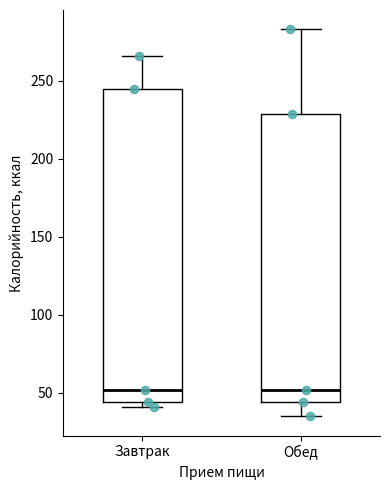

Where is the lower edge of the box for Обед on the y-axis? The values are not printed on the chart, so give them approximately, as read against the axis.

45